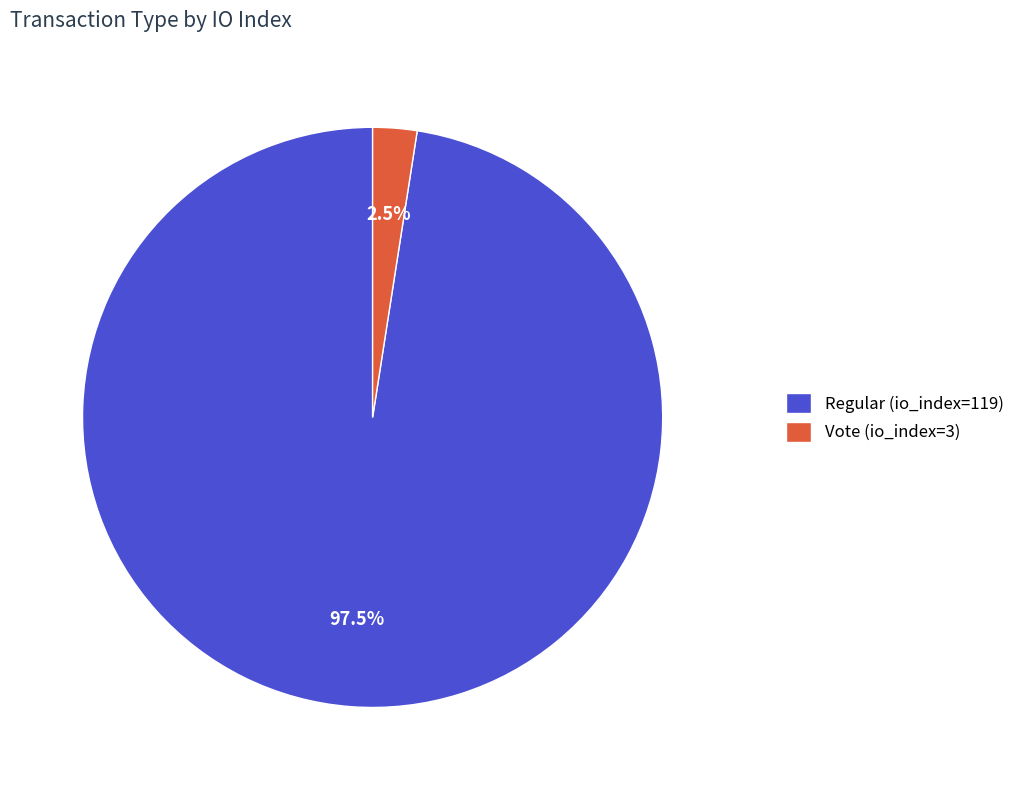

What is the smallest slice in the pie chart?

Vote (io_index=3)